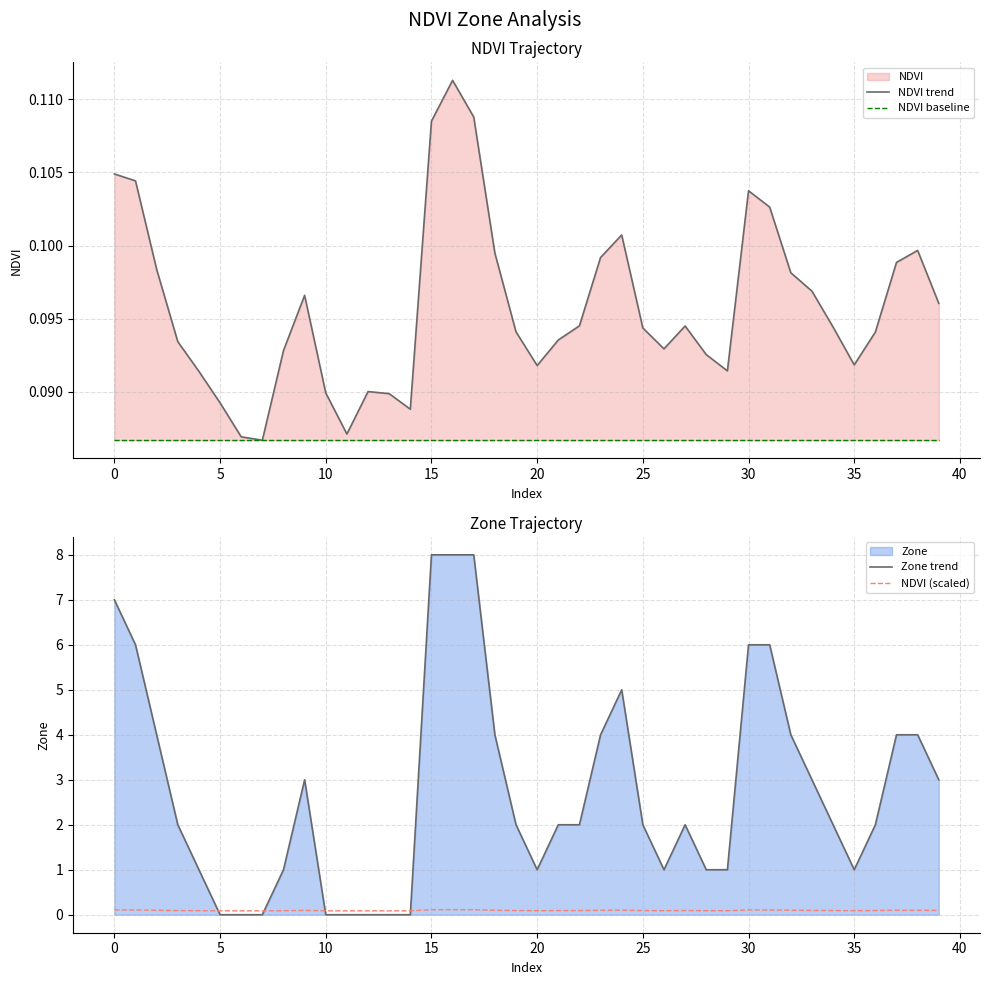

At how many categories does at least one series exceed 0?

40